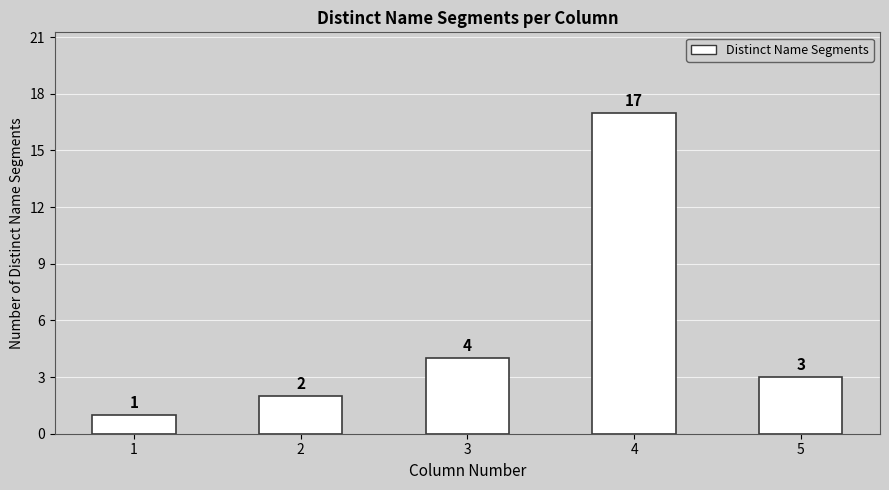

List the labels in order of value, largest first.

4, 3, 5, 2, 1